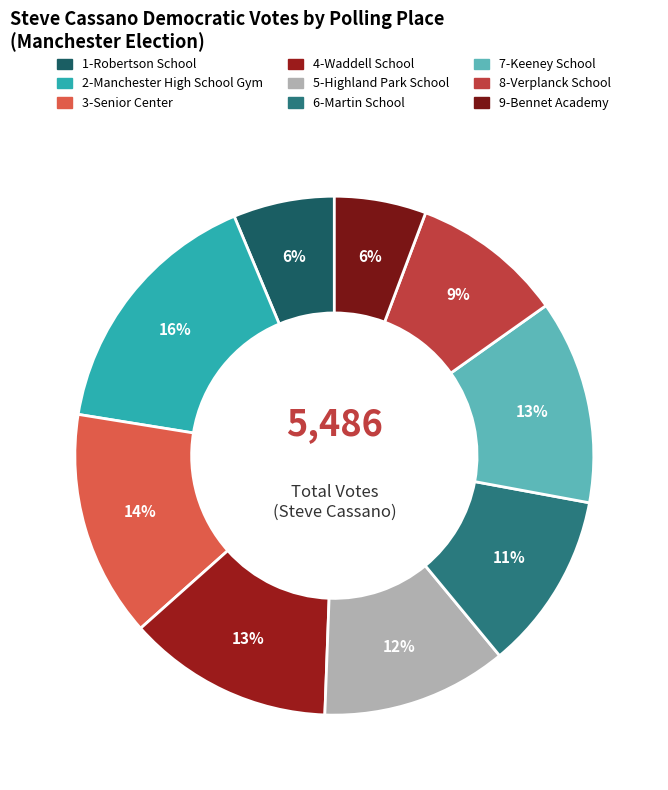

Rank the categories by value from lowest to highest.

9-Bennet Academy, 1-Robertson School, 8-Verplanck School, 6-Martin School, 5-Highland Park School, 7-Keeney School, 4-Waddell School, 3-Senior Center, 2-Manchester High School Gym